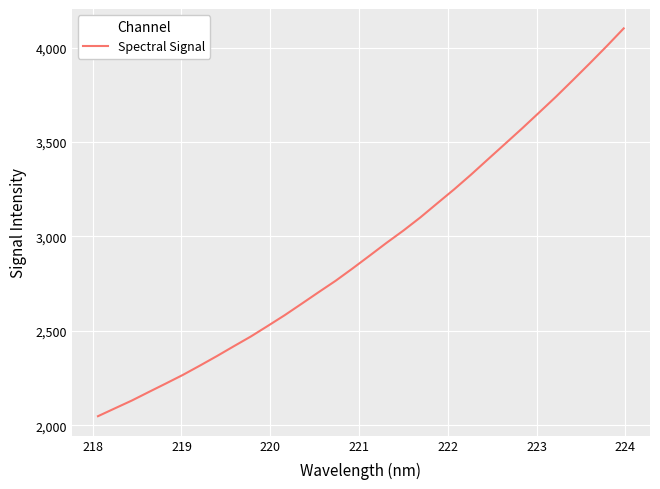

What is the maximum value shown in the chart?

4101.4